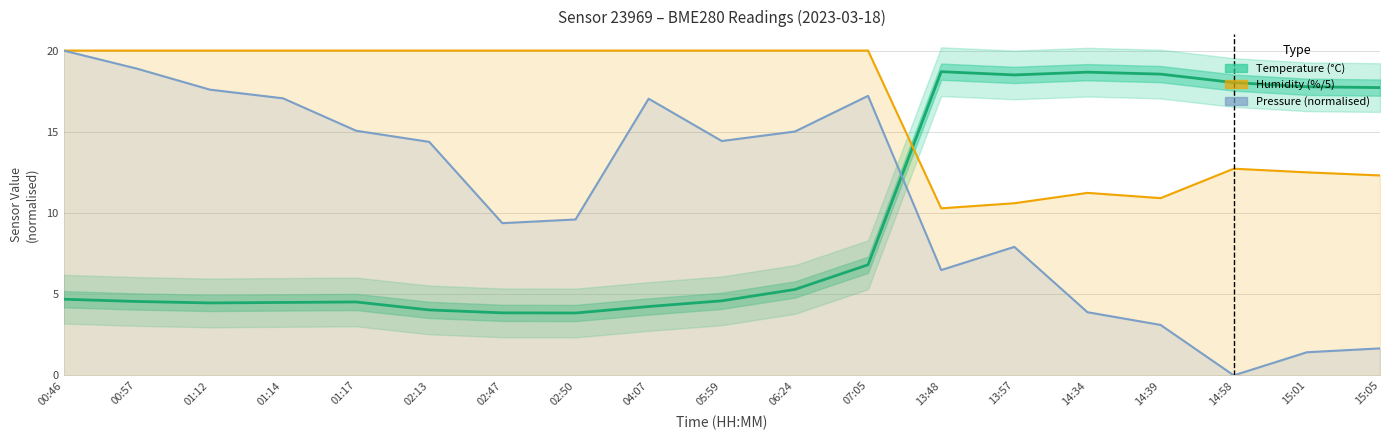

Reading left to right, transcribe all the data shown in this chart.

temperature: 4.7	4.5	4.5	4.5	4.5	4.0	3.9	3.8	4.2	4.6	5.3	6.8	18.7	18.5	18.7	18.6	18.0	17.8	17.7
humidity: 20.0	20.0	20.0	20.0	20.0	20.0	20.0	20.0	20.0	20.0	20.0	20.0	10.3	10.6	11.2	10.9	12.7	12.5	12.3
pressure: 20.0	18.9	17.6	17.1	15.1	14.4	9.4	9.6	17.0	14.4	15.0	17.2	6.5	7.9	3.9	3.1	0.0	1.4	1.7